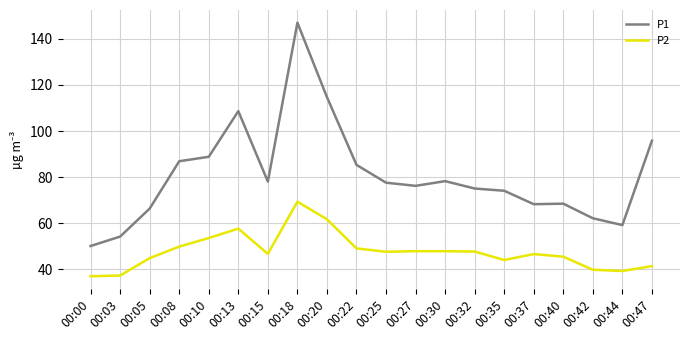

List the series in order of their overall mean, highest first.

P1, P2